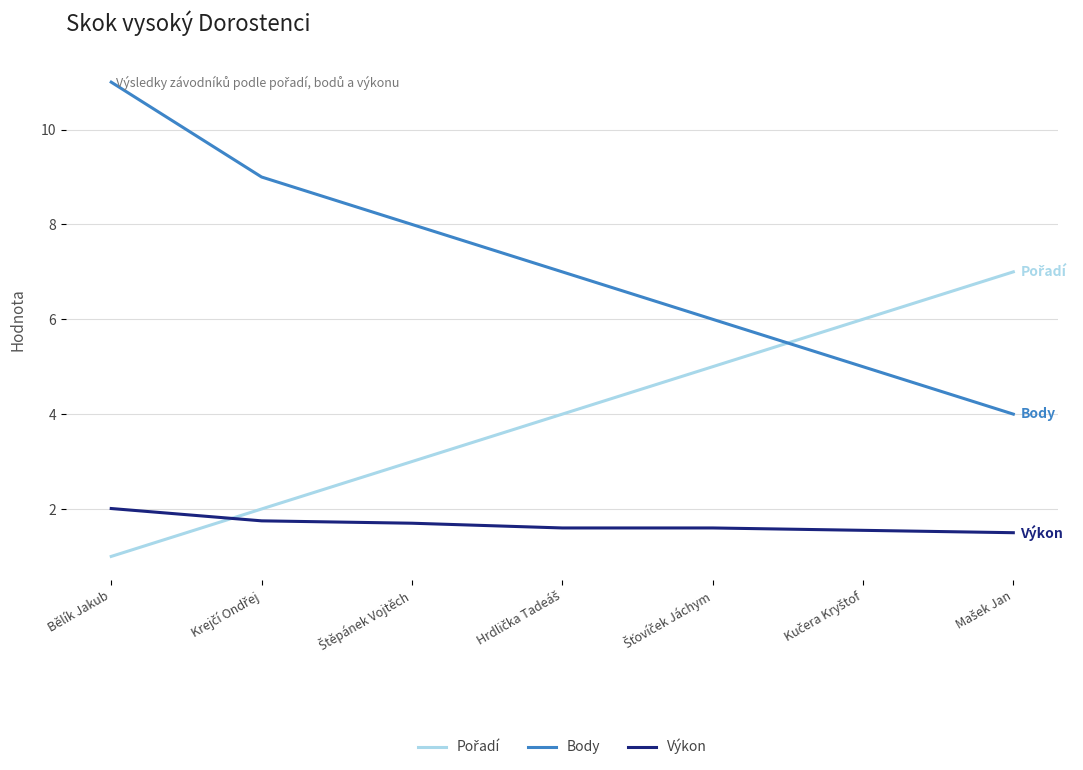

At which label does Body first exceed 7?

Bělík Jakub